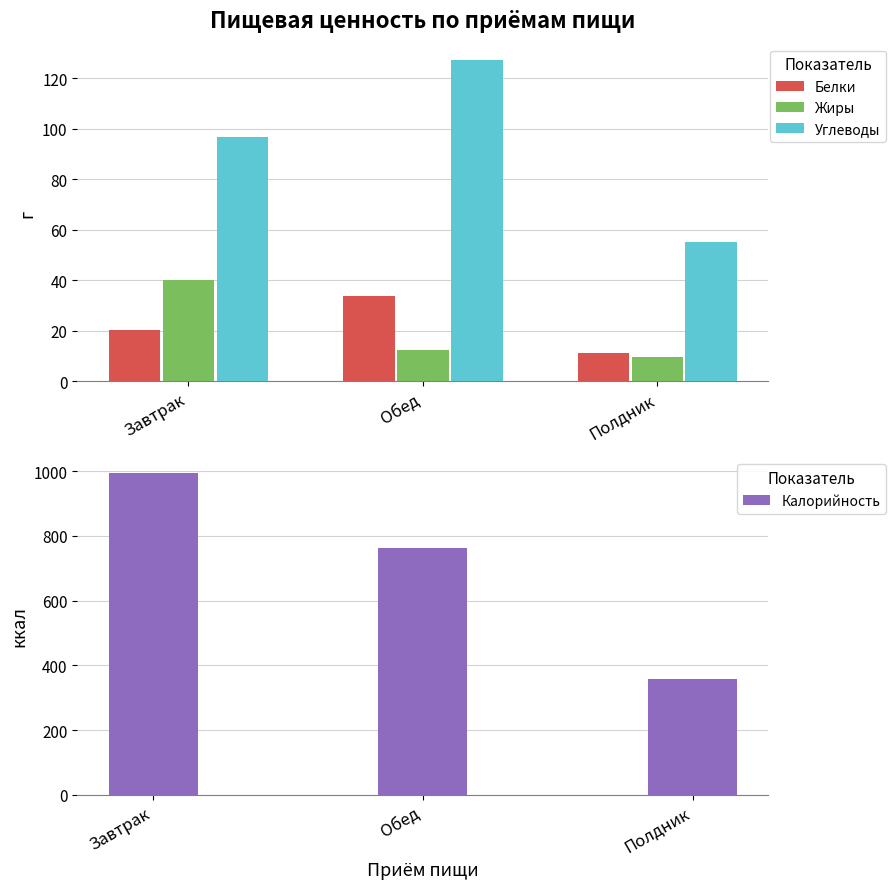

How many values in the Калорийность series exceed 762?

2